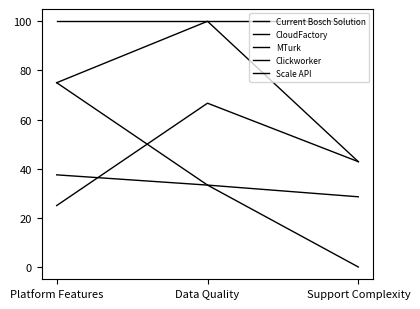

Is this an area chart (filled region under the line)?

No